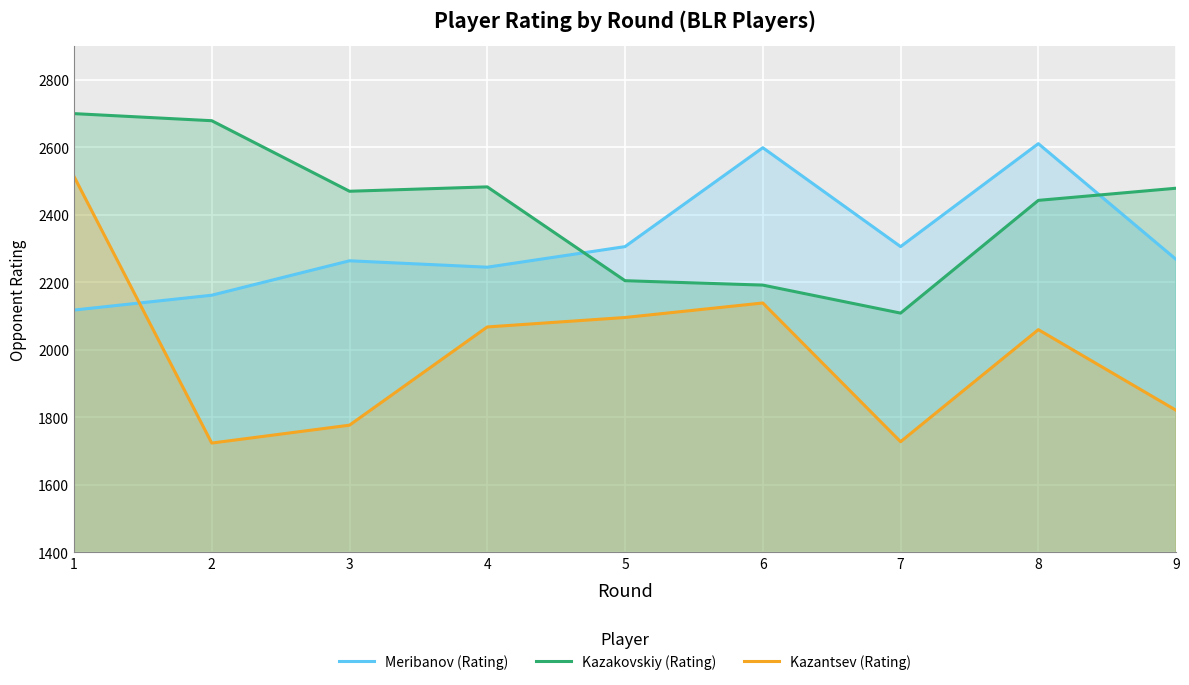

Reading left to right, transcribe all the data shown in this chart.

Meribanov (Rating): 1=2118	2=2162	3=2264	4=2245	5=2306	6=2599	7=2306	8=2611	9=2268
Kazakovskiy (Rating): 1=2700	2=2679	3=2470	4=2483	5=2205	6=2192	7=2109	8=2443	9=2479
Kazantsev (Rating): 1=2514	2=1724	3=1777	4=2068	5=2096	6=2139	7=1728	8=2060	9=1821